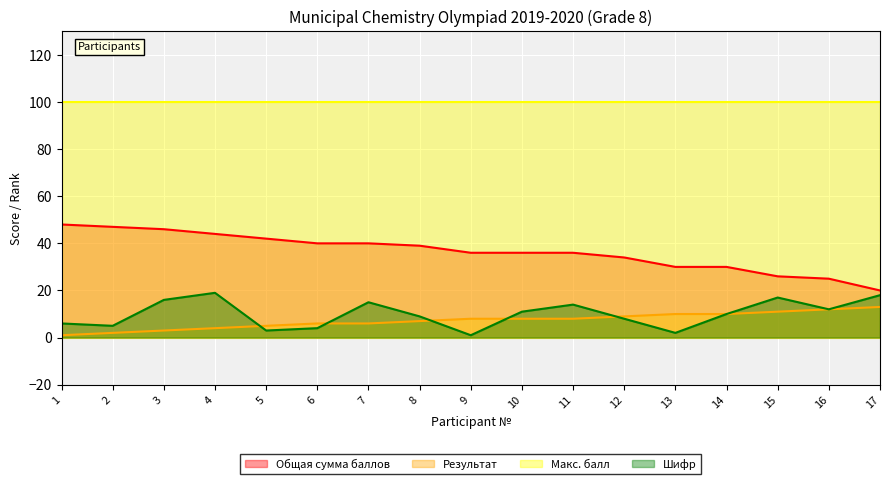

The value of Шифр at 6 is 3. True or false?

False